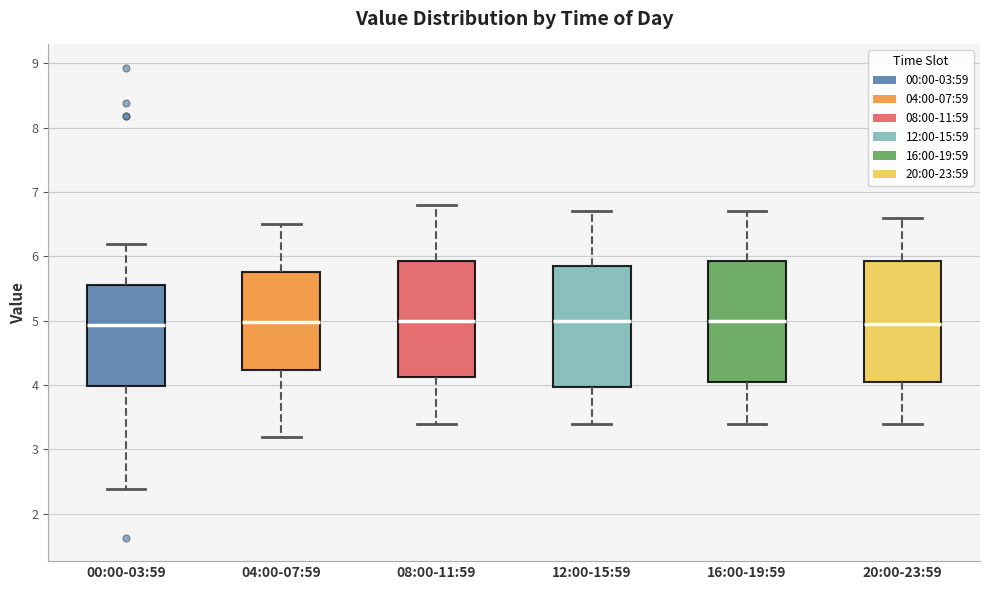

Reading left to right, transcribe this box plot: for each box, give where its median line is, the range the box spans, and where its two whiskers end, as read against the y-axis. The values are not printed on the chart, so give them approximately, as read against the axis.

00:00-03:59: median 4.9, box 4.0 to 5.6, whiskers 2.4 to 6.2
04:00-07:59: median 5.0, box 4.2 to 5.8, whiskers 3.2 to 6.5
08:00-11:59: median 5.0, box 4.1 to 5.9, whiskers 3.4 to 6.8
12:00-15:59: median 5.0, box 4.0 to 5.9, whiskers 3.4 to 6.7
16:00-19:59: median 5.0, box 4.1 to 5.9, whiskers 3.4 to 6.7
20:00-23:59: median 5.0, box 4.1 to 5.9, whiskers 3.4 to 6.6